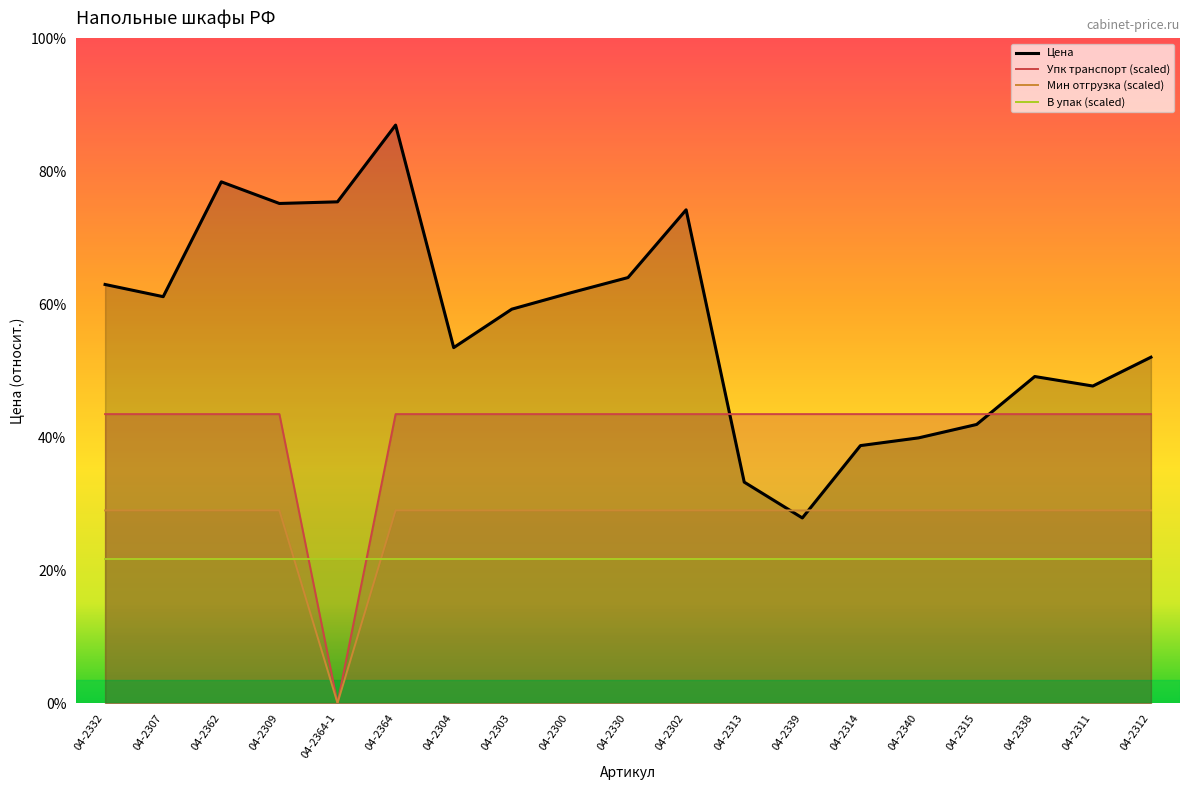

The value of Упк транспорт at 04-2309 is 84220.5. True or false?

True